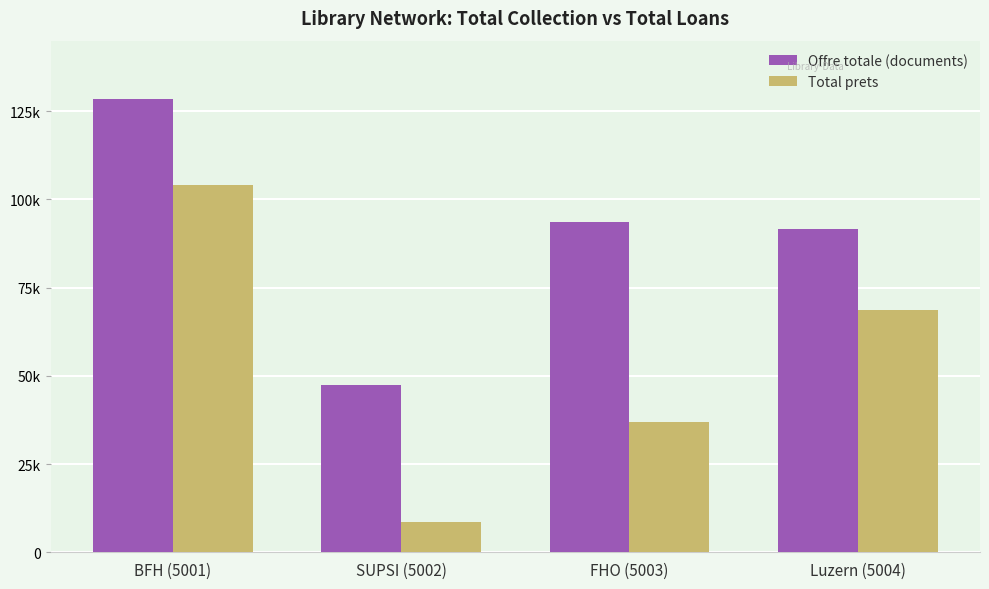

Between Luzern (5004) and BFH (5001), which is larger?

BFH (5001)